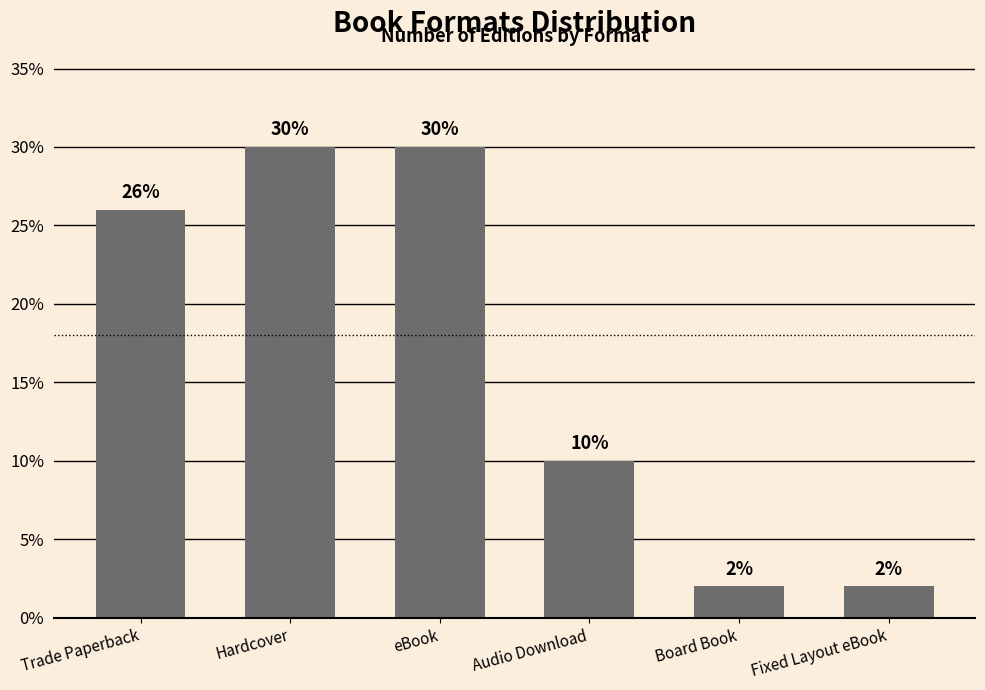

What is the maximum value shown in the chart?

30